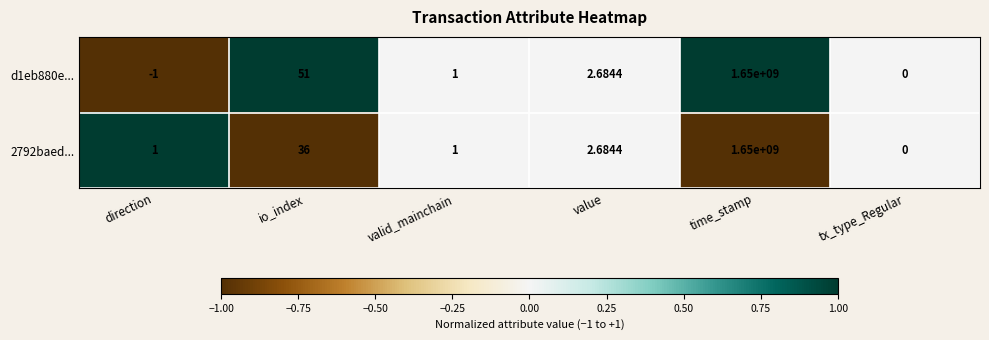

At which category does the chart reach its minimum across all series?

direction